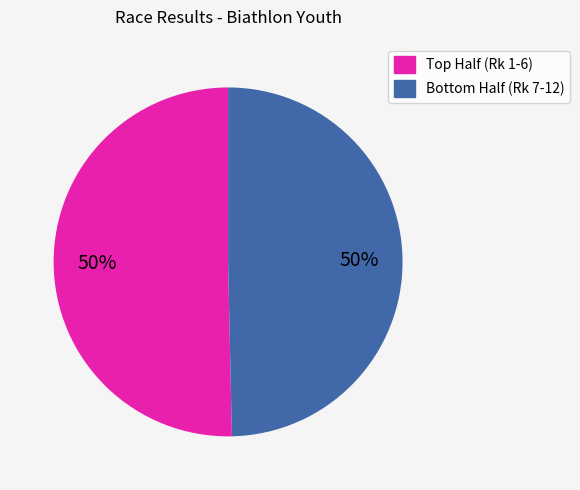

To the nearest percent, what is the average slice percentage?

50%